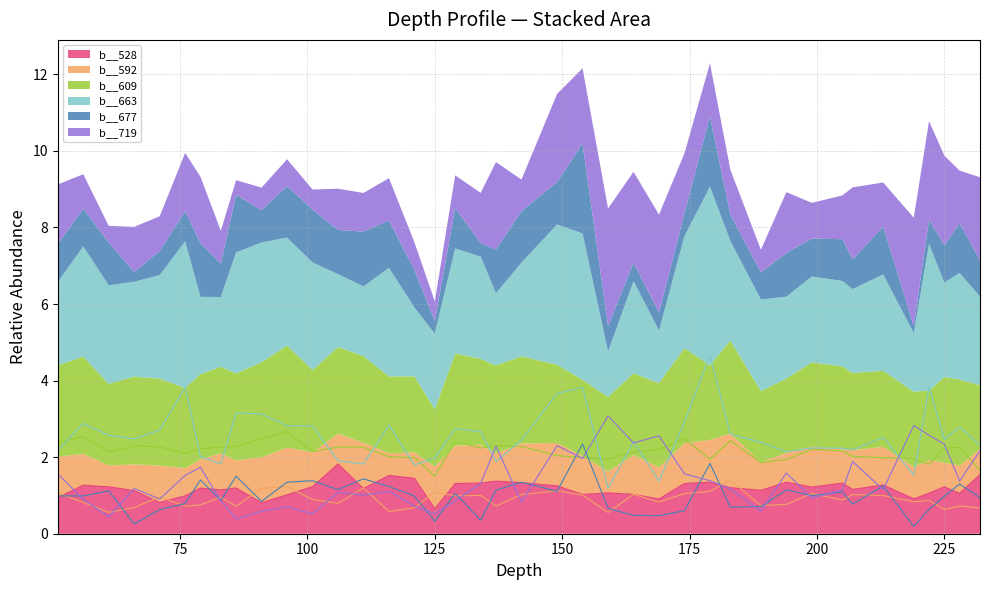

Which label corresponds to the largest value in the chart?

179